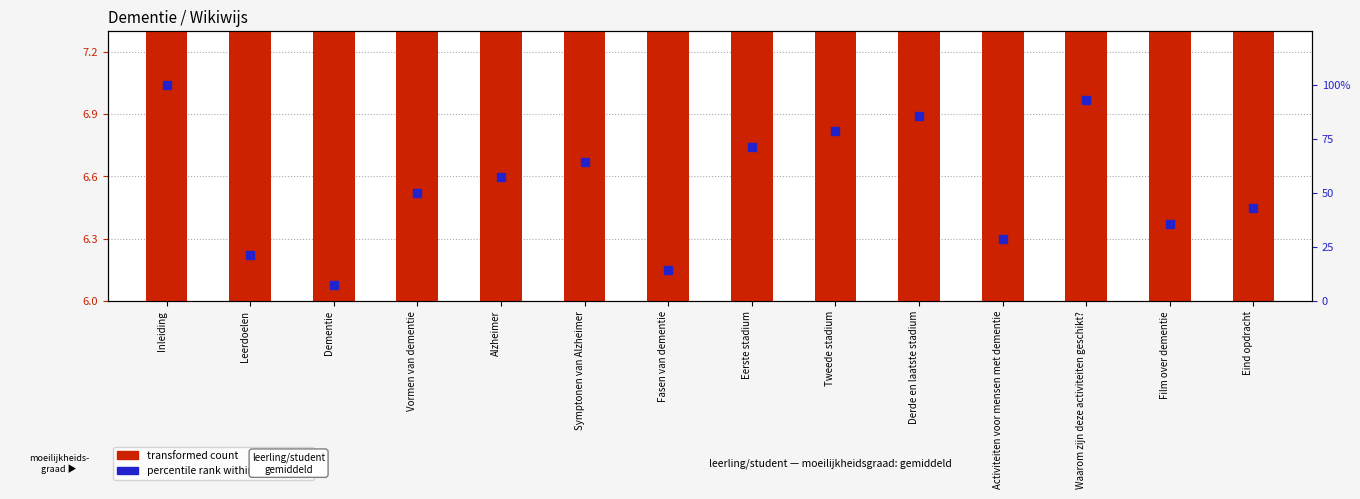

Which series contains the highest Y value?

percentile rank within the sample